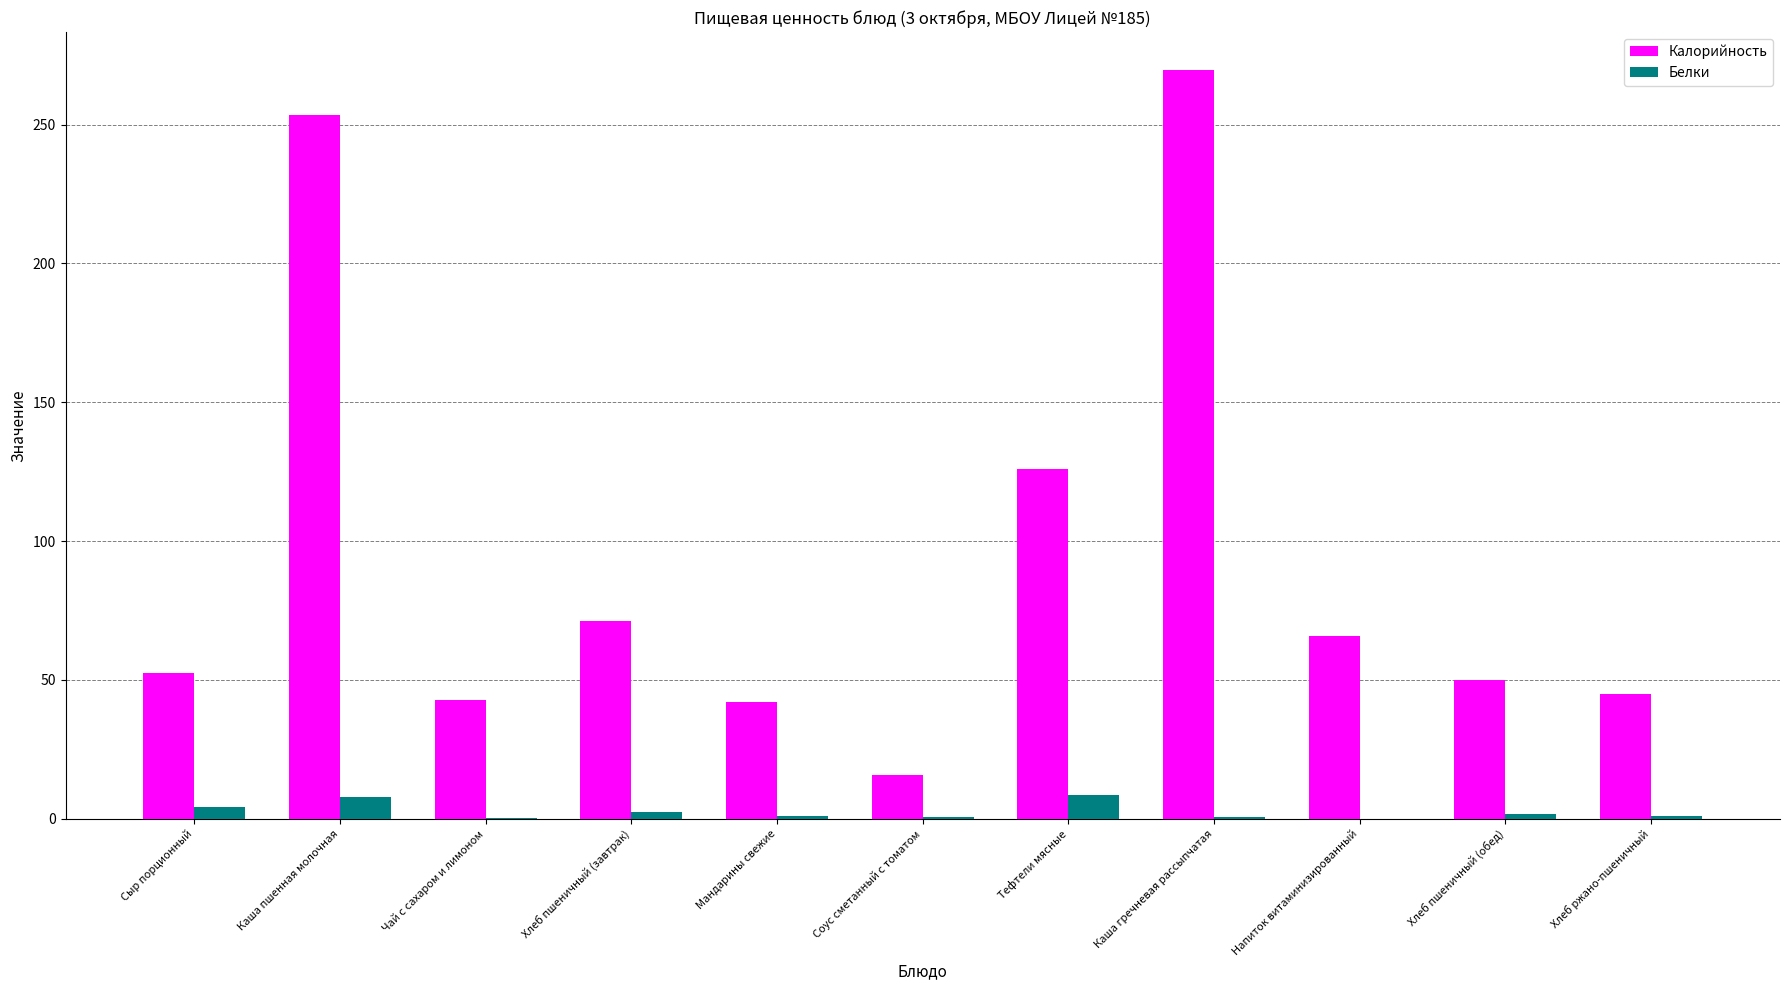

What is the spread (max minus min) of values at Каша гречневая рассыпчатая?

269.3